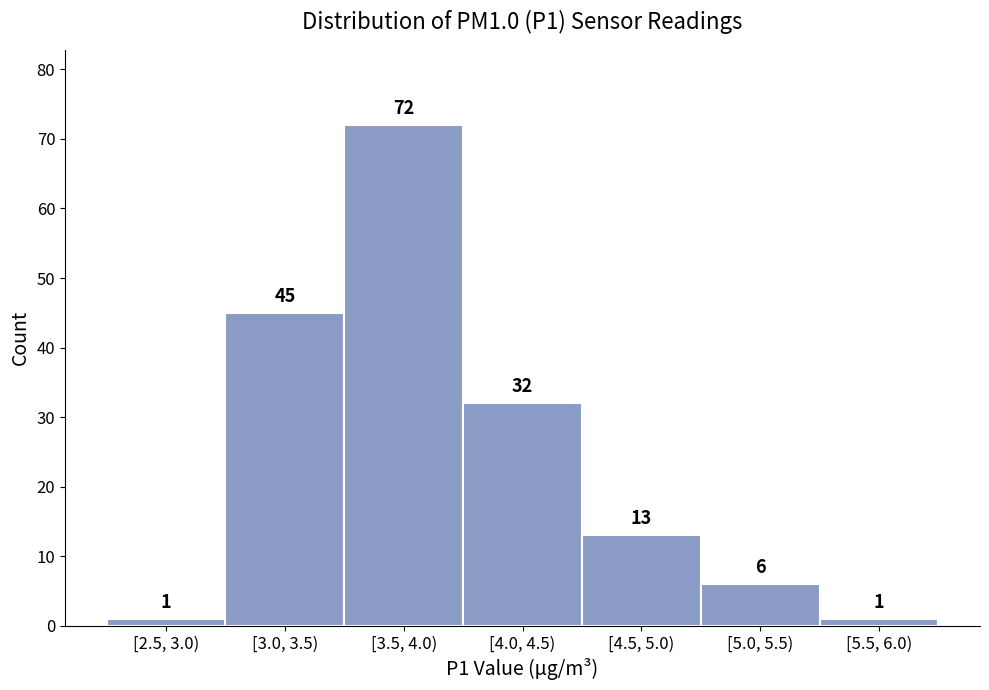

Reading left to right, extract all data points from this chart.

[2.5, 3.0)=1	[3.0, 3.5)=45	[3.5, 4.0)=72	[4.0, 4.5)=32	[4.5, 5.0)=13	[5.0, 5.5)=6	[5.5, 6.0)=1